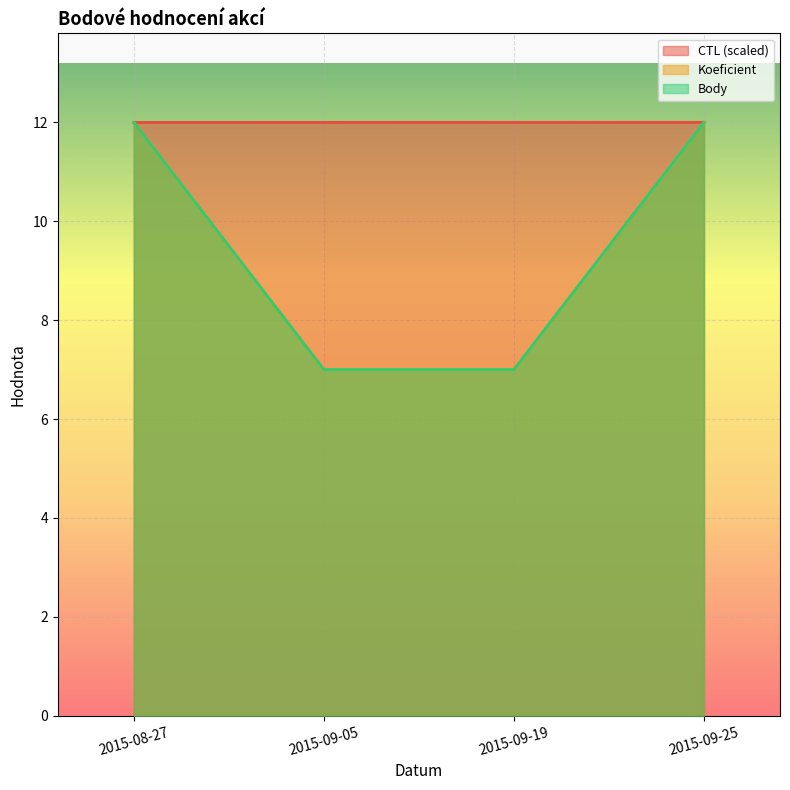

Is it true that CTL equals 12.0 at 2015-09-19?

True